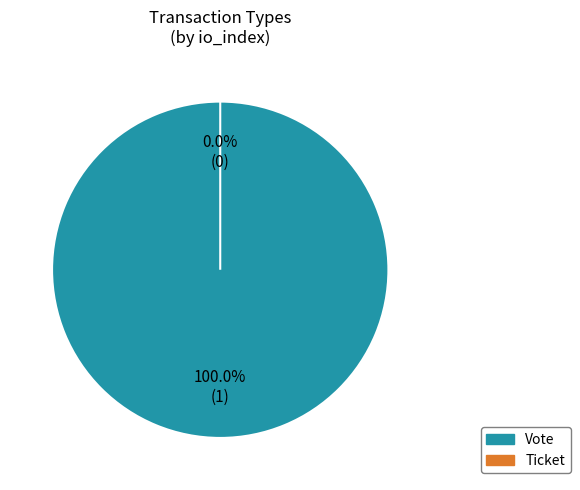

To the nearest percent, what is the difference between the largest and smallest slice percentages?

100%